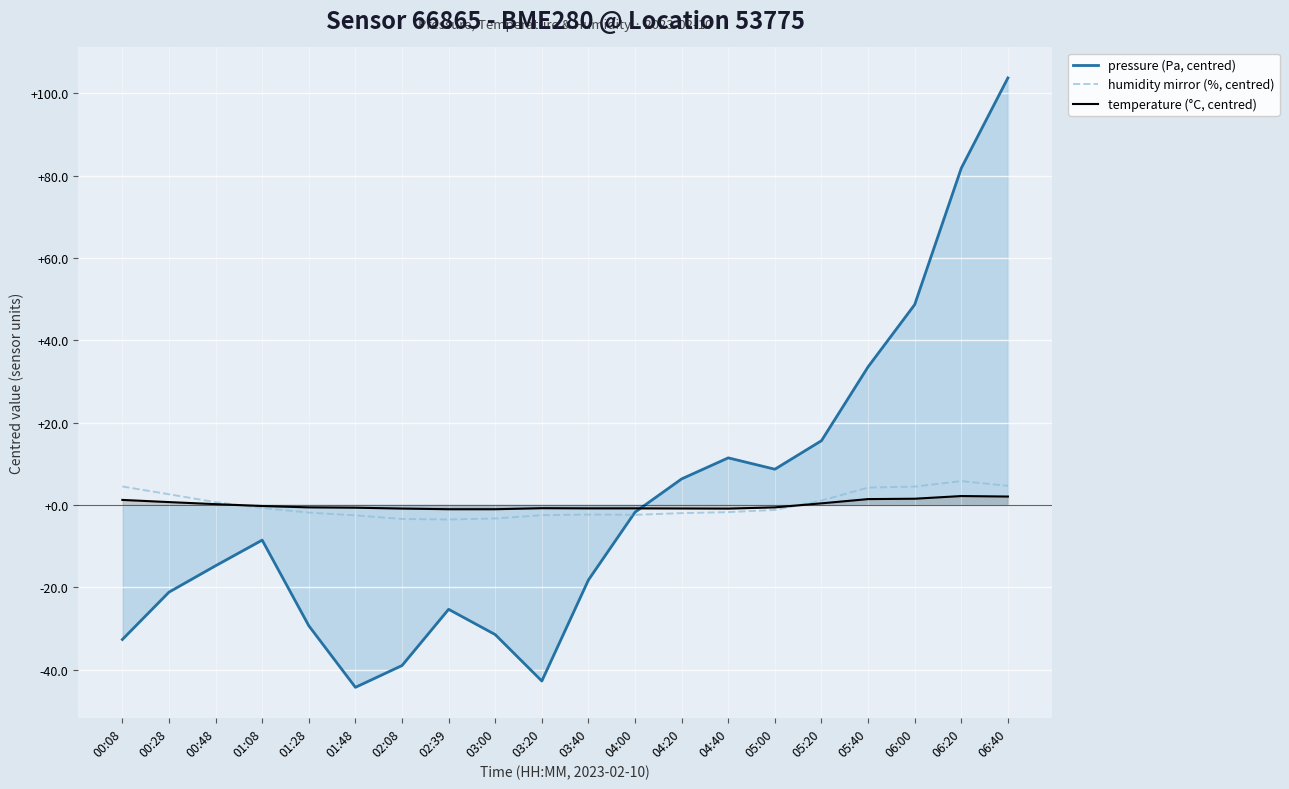

What is the spread (max minus min) of values at 05:20?

15.2